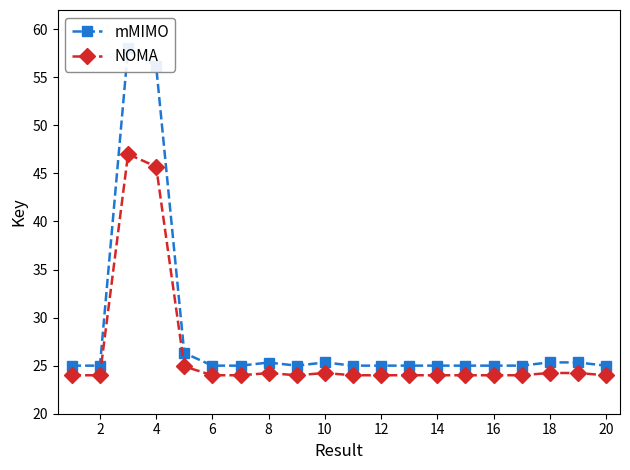

What is the minimum value shown in the chart?

24.0